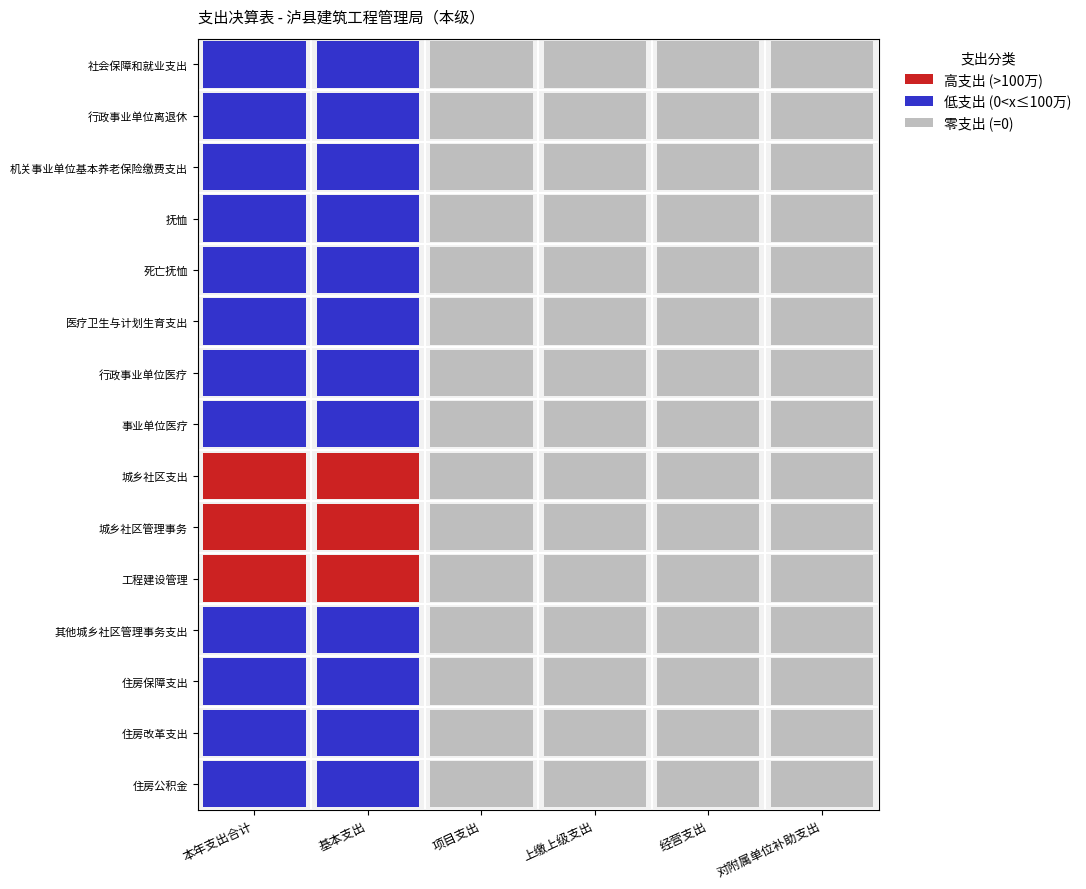

At how many categories does at least one series exceed 153?

2